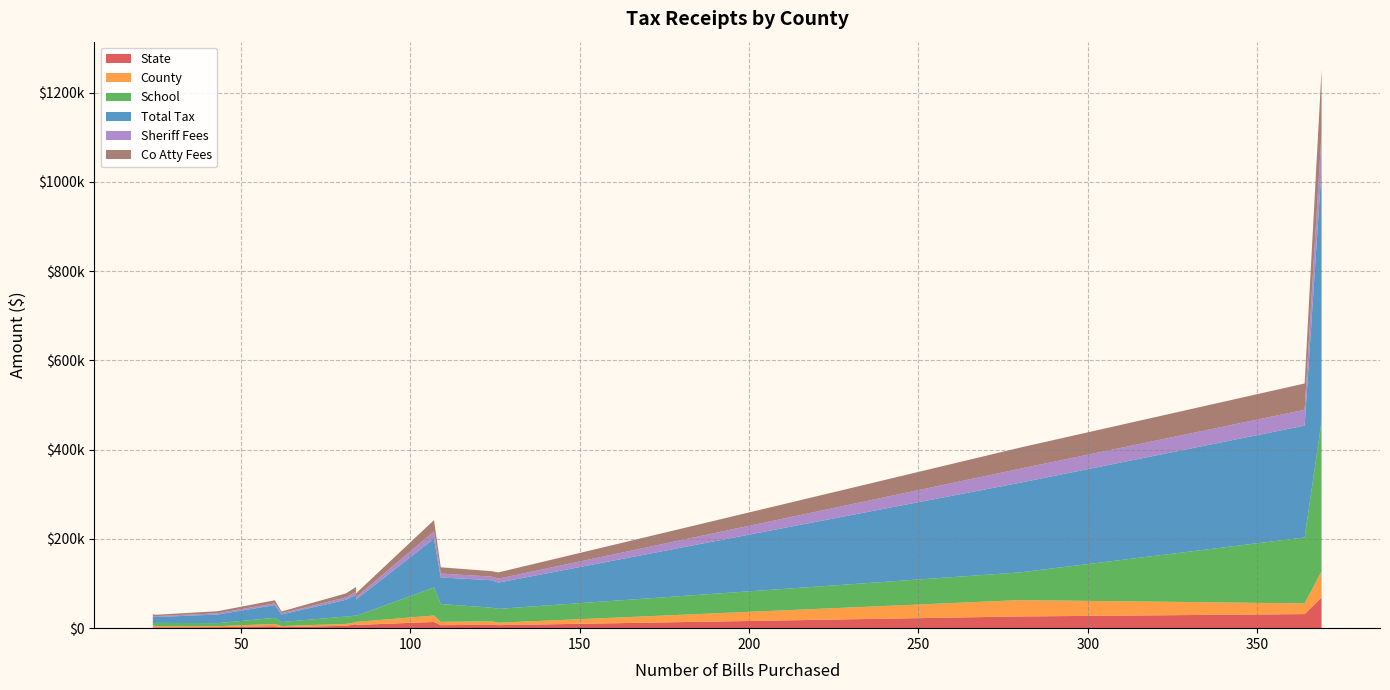

Reading right to left, what are all the values shown in this chart?

State: 31528.5	7659.0	5223.6	1480.5	8984.8	26250.7	4550.5	68721.0	7244.4	2305.4	6726.9	1786.7	13877.0	6747.1	2381.3
County: 23991.3	7632.0	4282.8	4878.3	4190.6	36615.8	4811.6	58315.3	6721.9	2040.9	7421.8	2709.3	14445.7	5475.1	2322.3
School: 147802.5	30659.7	16523.3	4639.1	15104.3	62116.3	13706.5	336458.2	13587.5	6935.2	39920.2	7454.2	62787.5	31080.7	9017.8
Total Tax: 250607.3	61485.5	37553.2	14492.9	46554.1	200931.6	28439.8	566801.0	36534.4	19204.8	59564.3	13063.4	109465.6	58732.5	17069.1
Sheriff Fees: 35423.3	8100.0	5370.1	2206.5	6862.1	31418.7	4125.9	80363.8	5458.6	2862.0	8796.2	1986.2	16165.3	8970.2	2648.8
Co Atty Fees: 58972.5	12184.1	8915.2	3369.9	10822.6	47289.4	6825.1	141064.0	8570.7	4550.9	13956.3	3037.5	25448.2	13901.5	3969.8